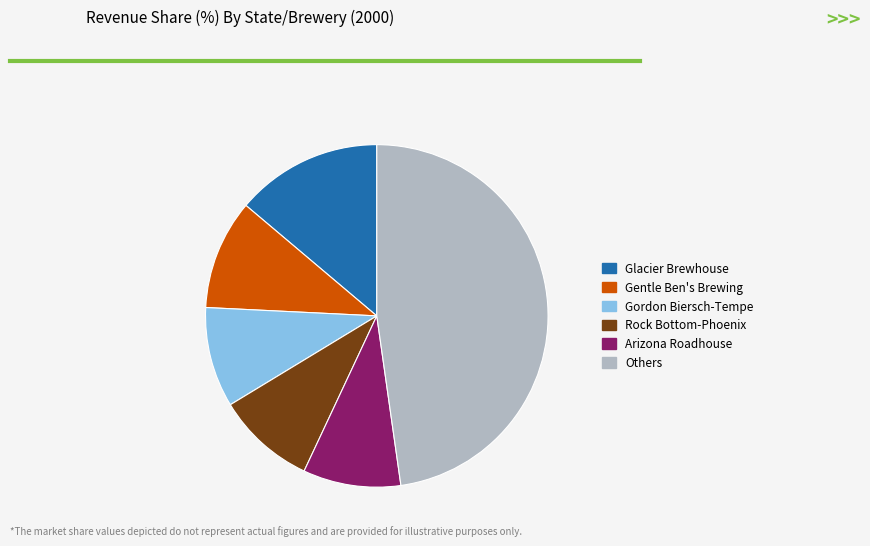

Is Others the majority of the pie?

No